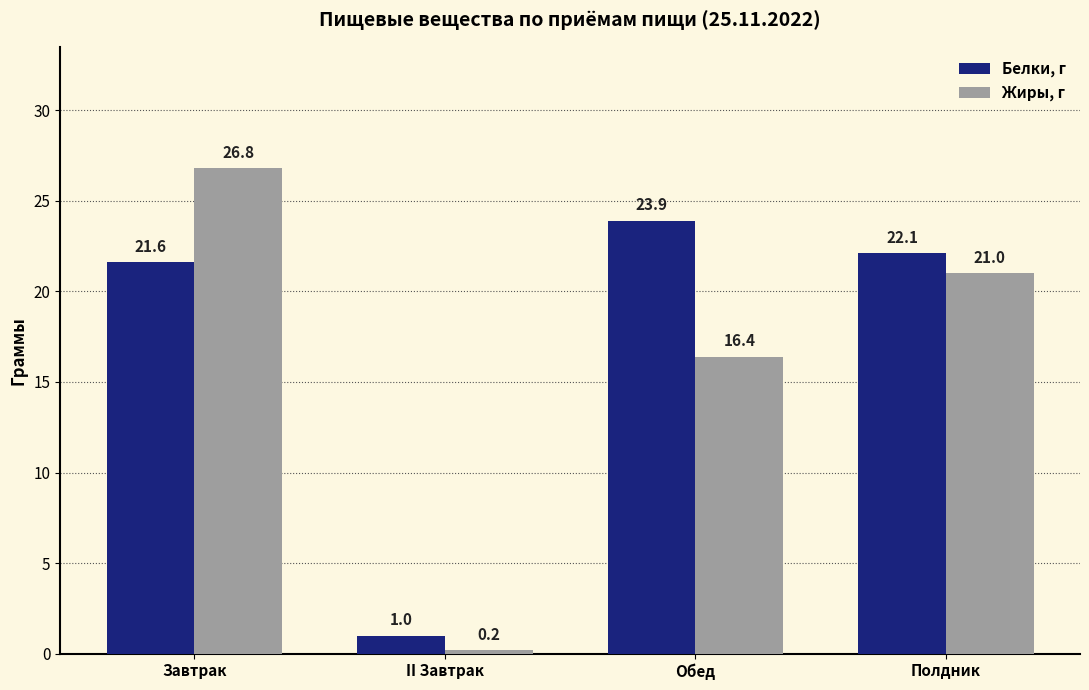

How many data points in Жиры, г are less than 21?

2